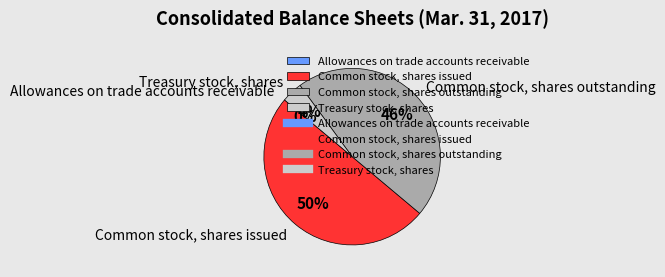

To the nearest percent, what percentage of the pie is Common stock, shares outstanding?

46%